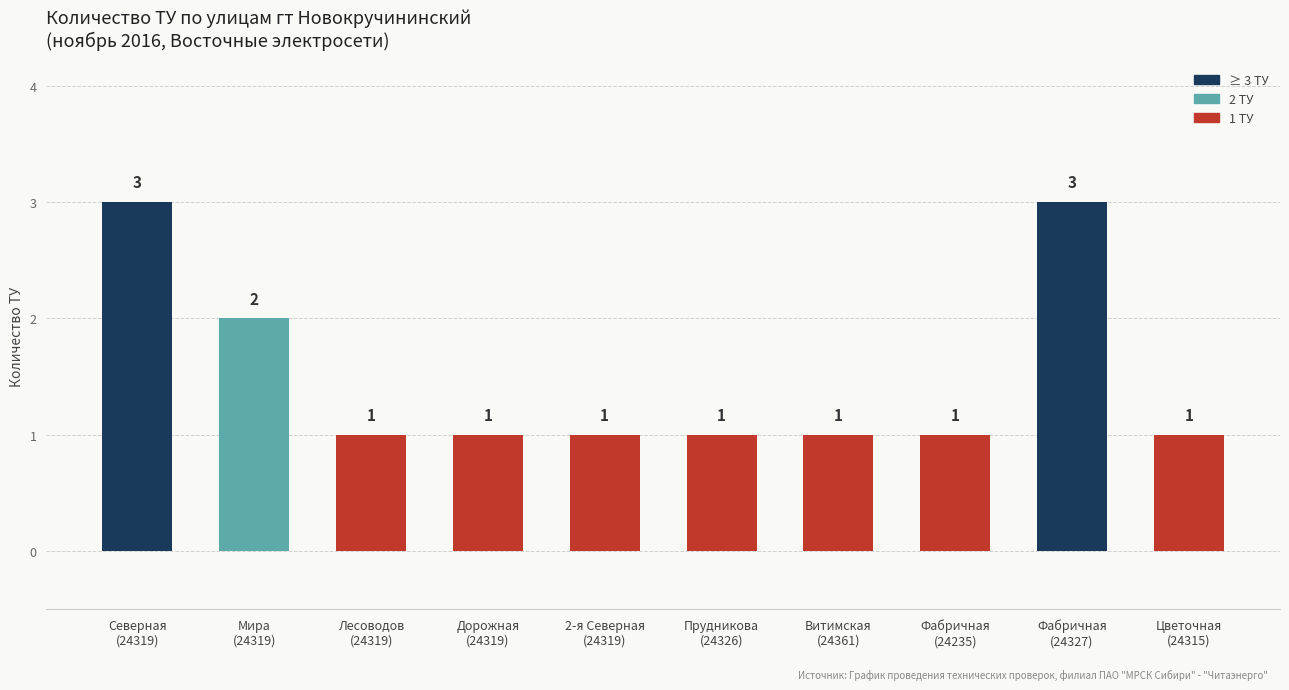

How many series are shown in this chart?

1